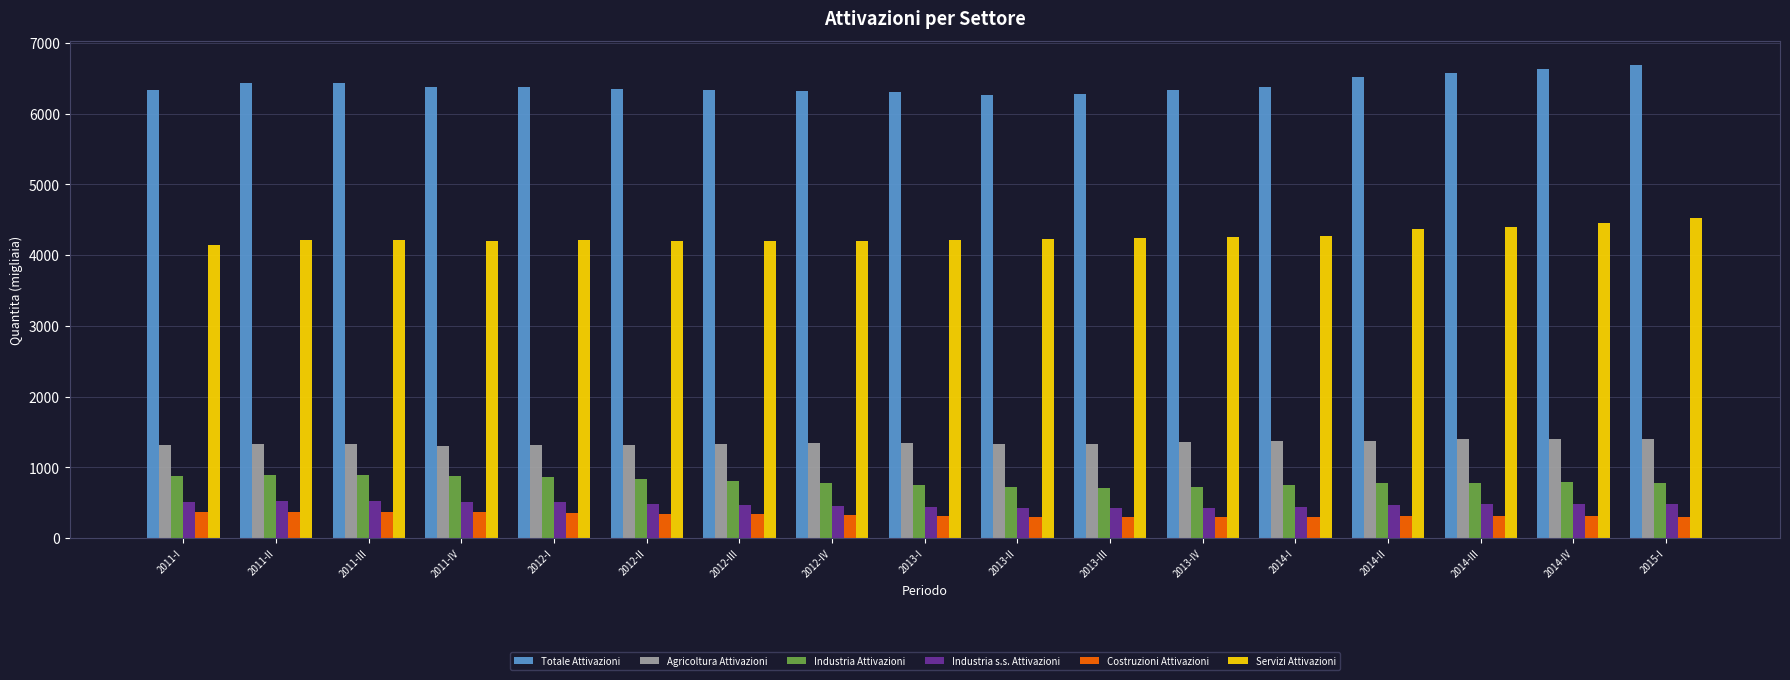

What is the minimum value shown in the chart?

293.0